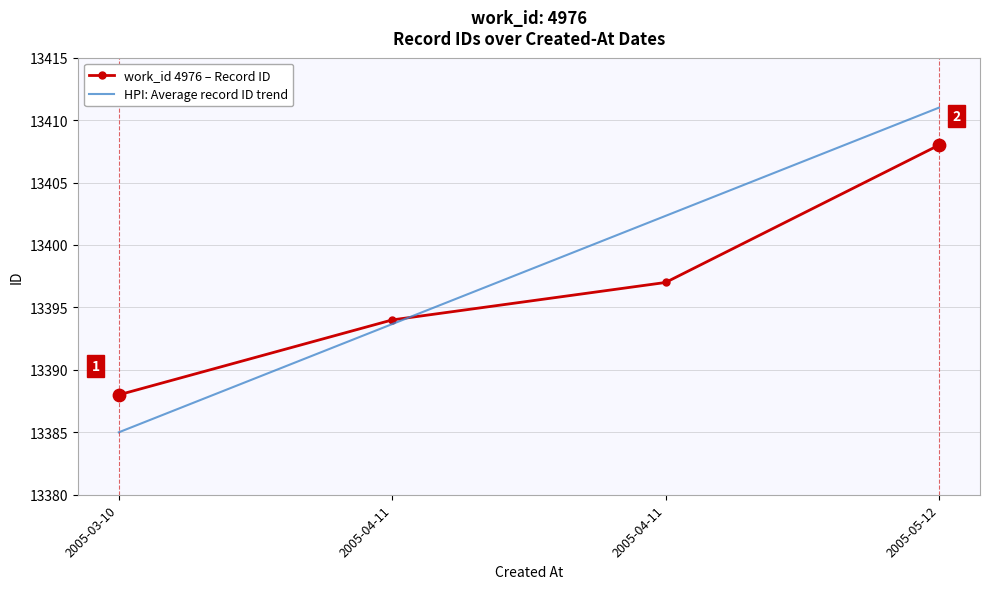

Count the number of data series in this chart.

2